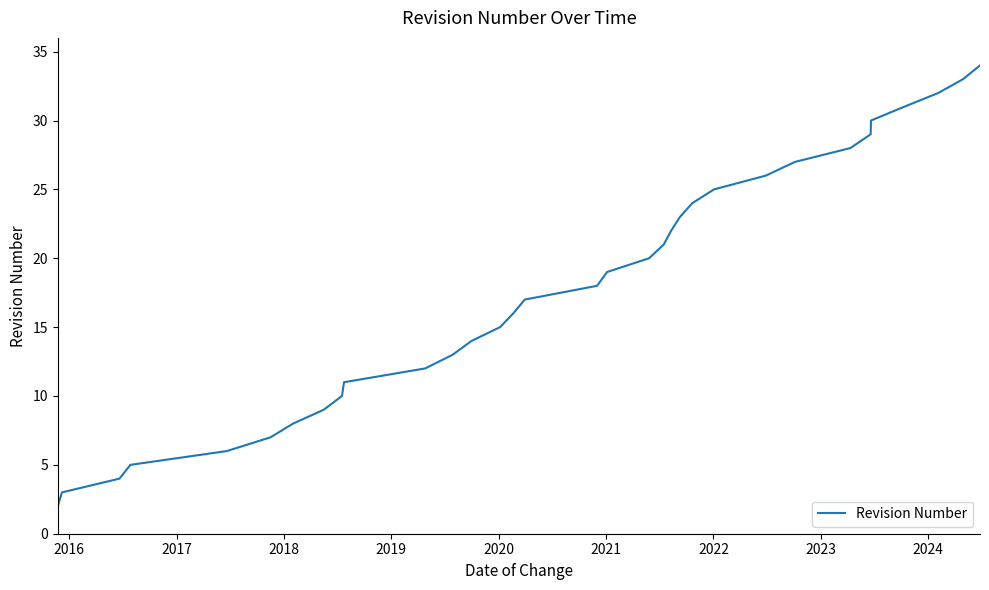

What is the maximum value shown in the chart?

34